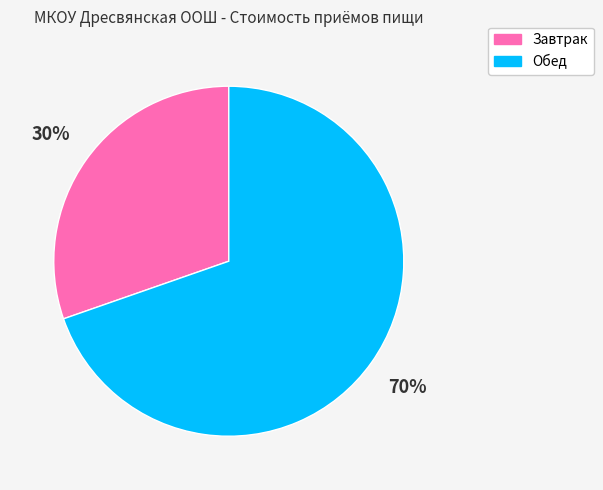

Between Обед and Завтрак, which is larger?

Обед